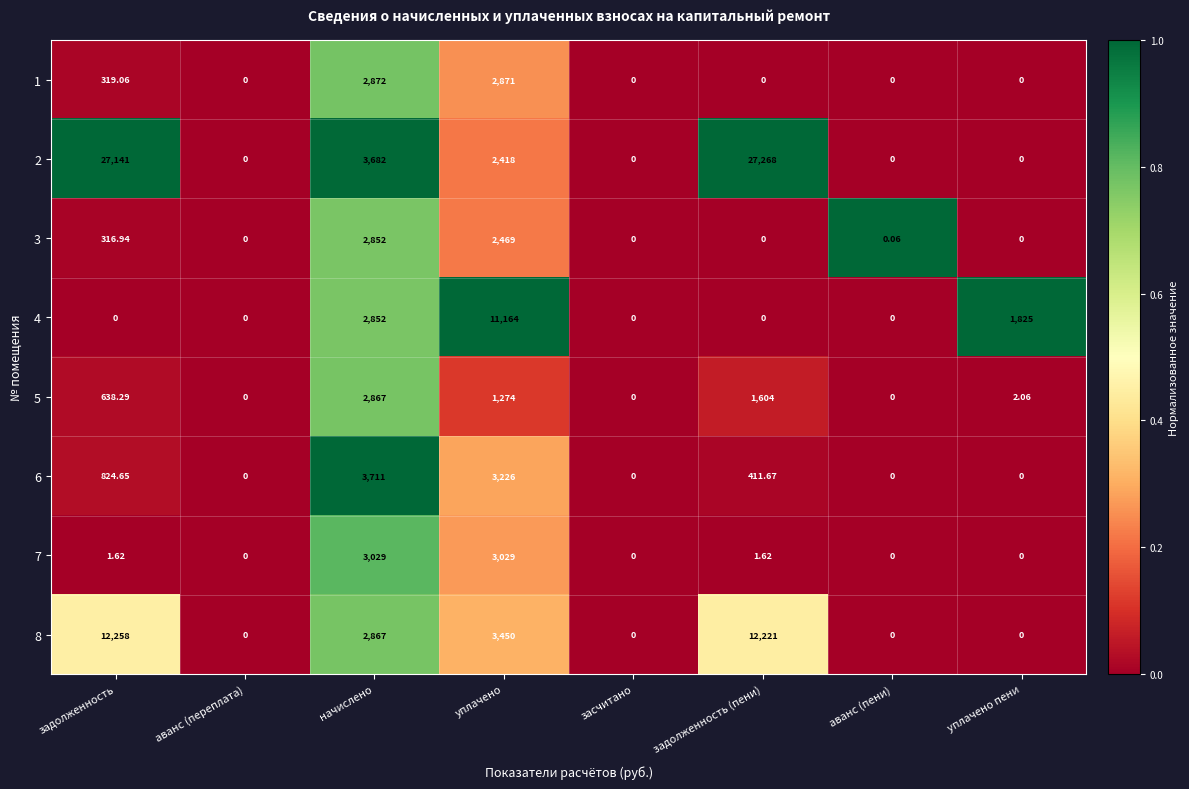

At which category is the sum across all series the highest?

задолженность (пени)